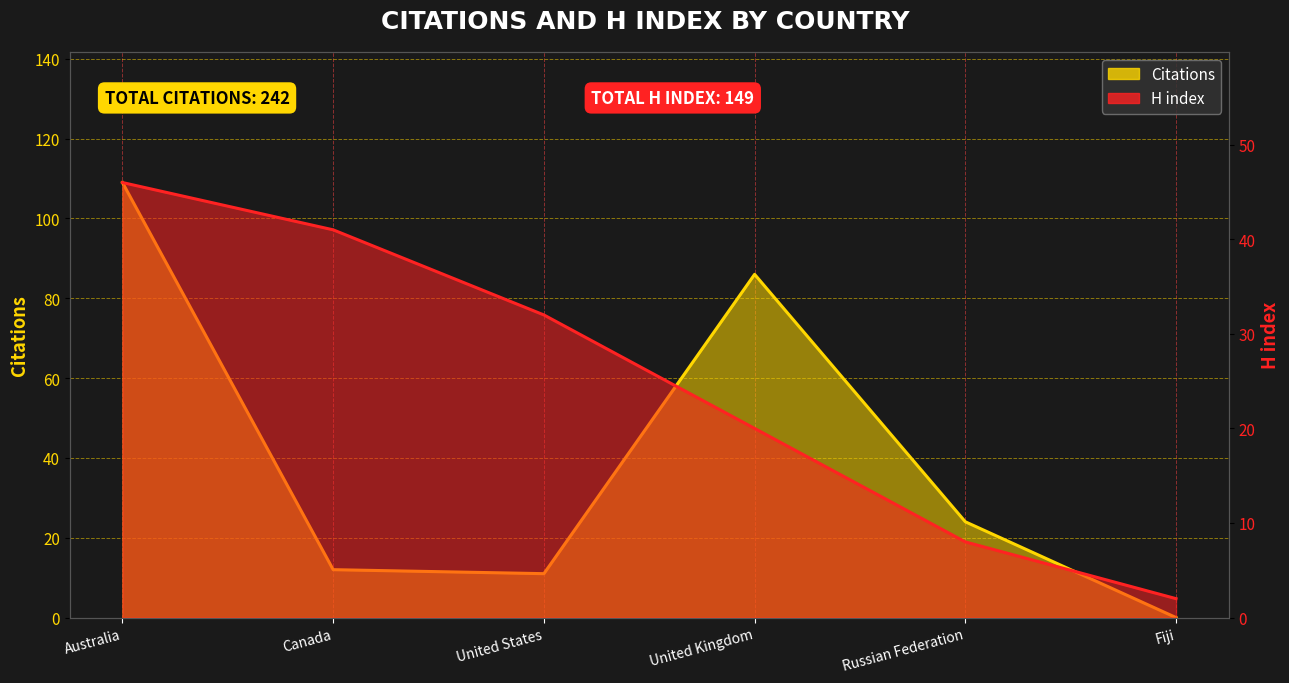

Is the value of Citations at United Kingdom greater than the value of H index at Australia?

Yes